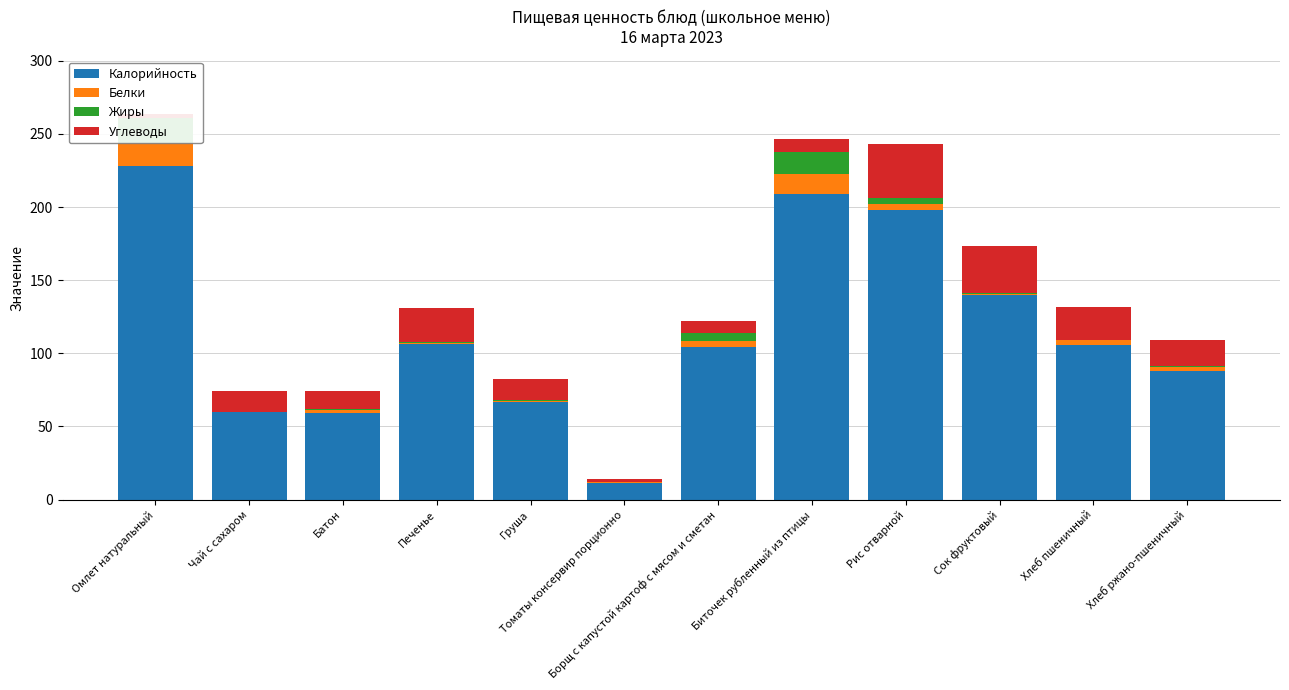

What are all the series names shown in the legend?

Калорийность, Белки, Жиры, Углеводы